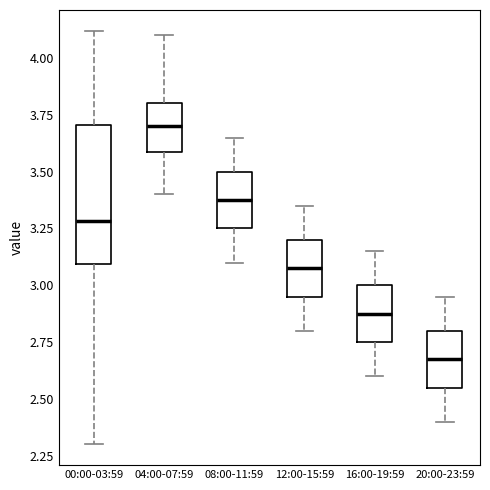

Comparing the boxes themselves (not the whiskers), which one is the tallest?

00:00-03:59